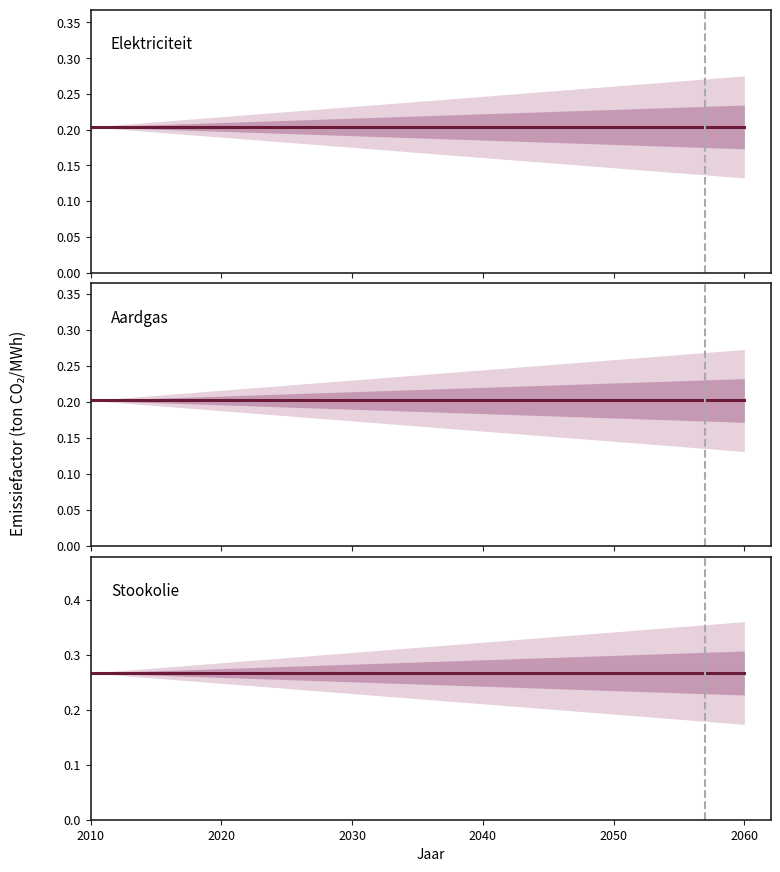

True or false: Aardgas and Elektriciteit intersect in this chart.

False